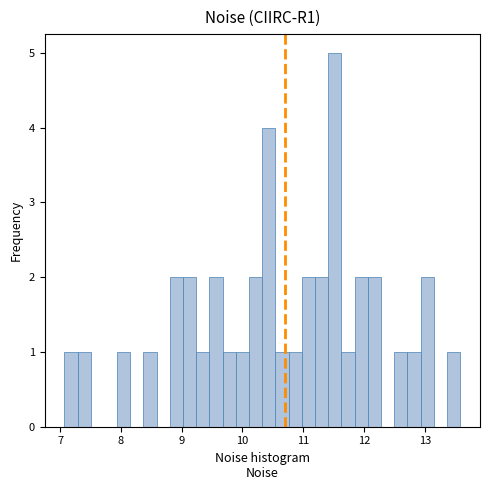

Around what value on the x-axis is the tallest bar? Give the approximate position of its centre, as read against the axis.

11.5